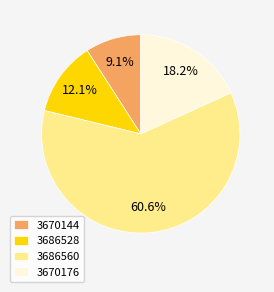

To the nearest percent, what is the combined percentage of 3670144 and 3686560?

70%